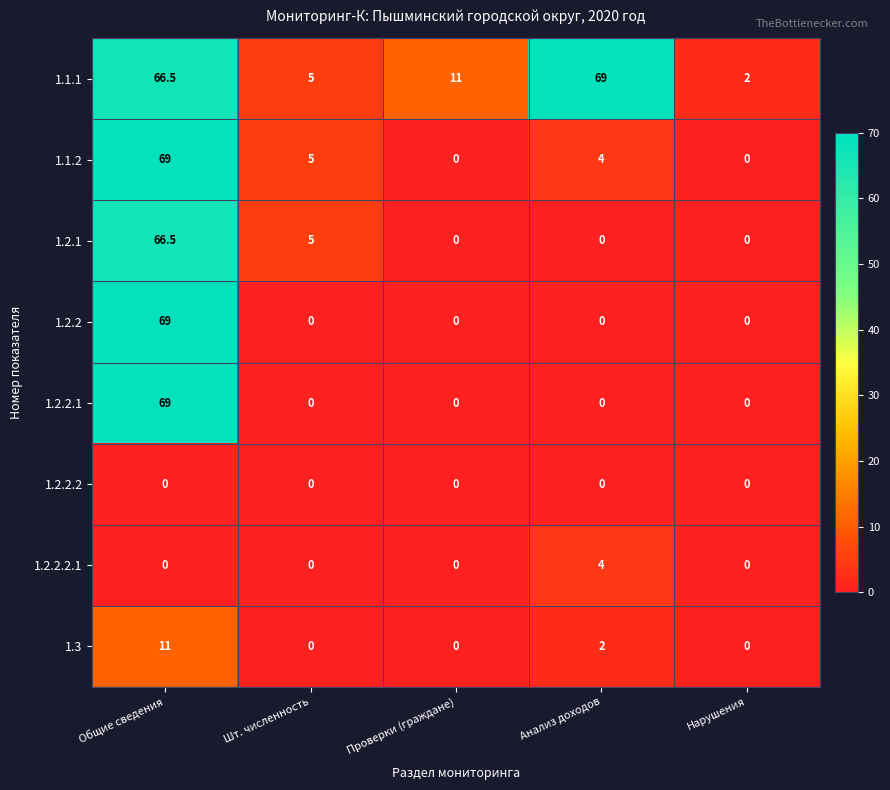

Is it true that 1.2.2 equals 30.2 at Общие сведения?

False